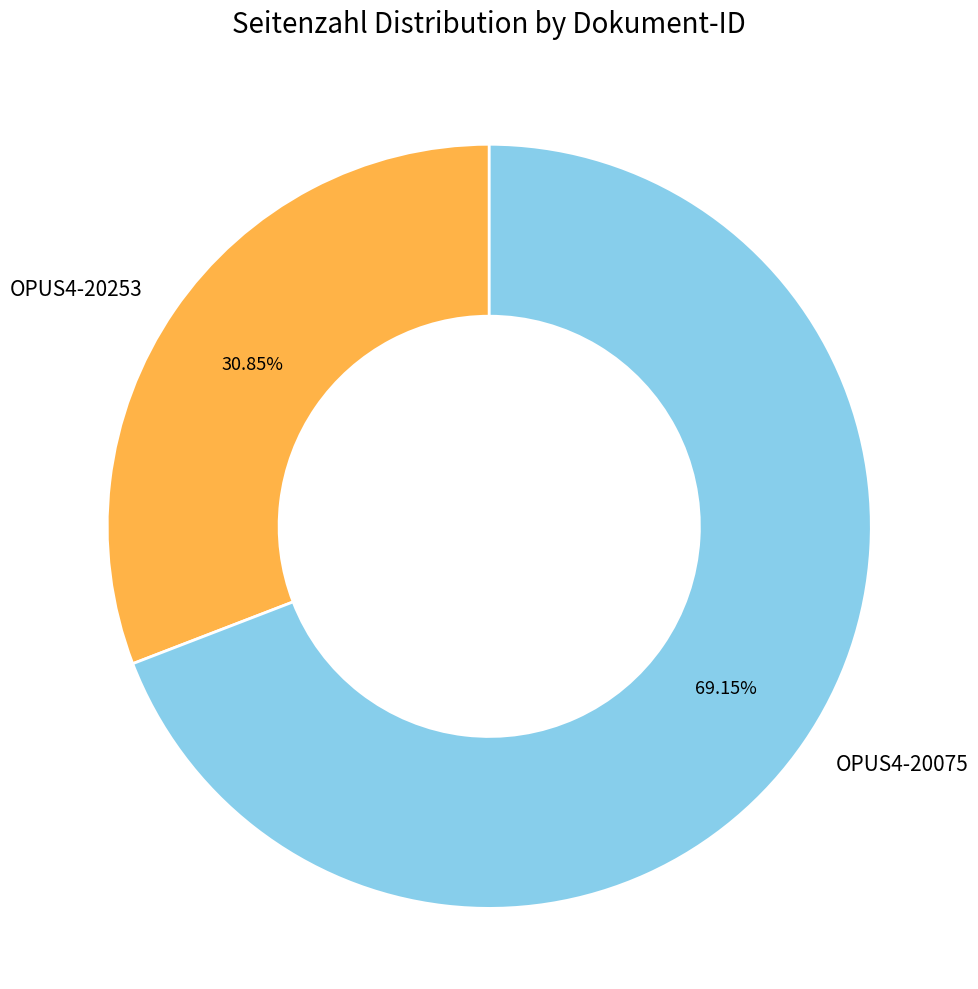

To the nearest percent, what percentage of the pie is OPUS4-20253?

31%